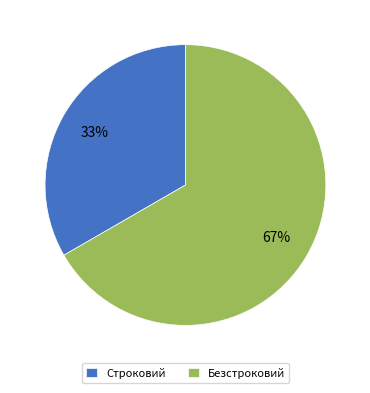

What percentage is the Строковий slice, to the nearest percent?

33%